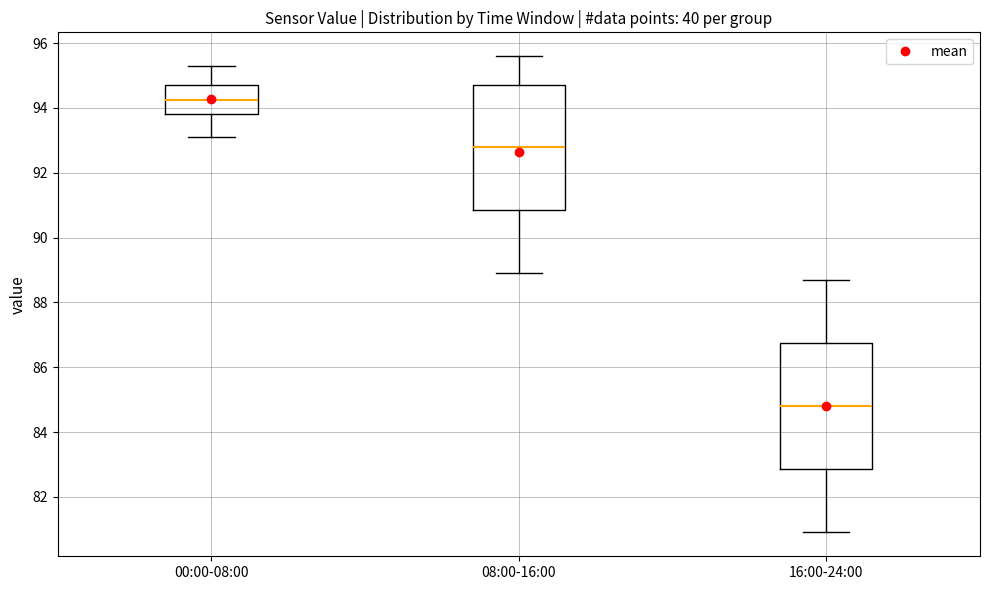

Where does the median line of the box for 08:00-16:00 sit on the y-axis? The values are not printed on the chart, so give them approximately, as read against the axis.

92.8